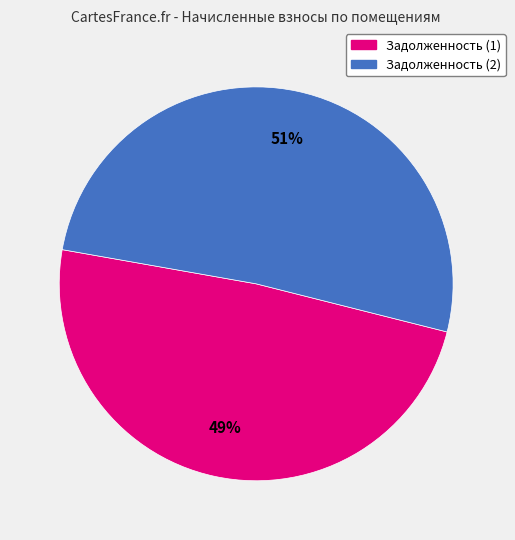

How many slices are in this pie chart?

2